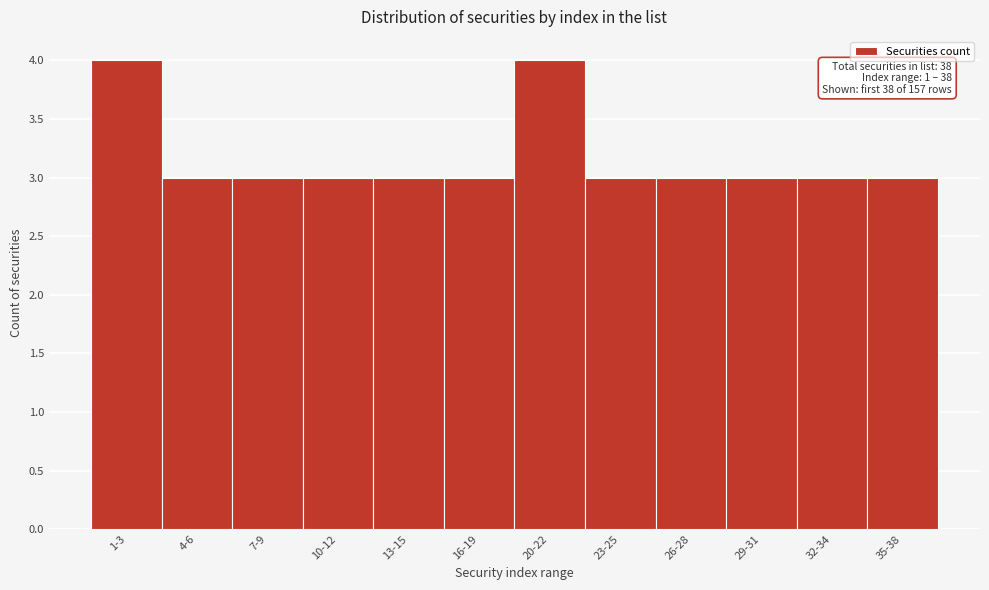

Reading left to right, transcribe all the data shown in this chart.

4	3	3	3	3	3	4	3	3	3	3	3